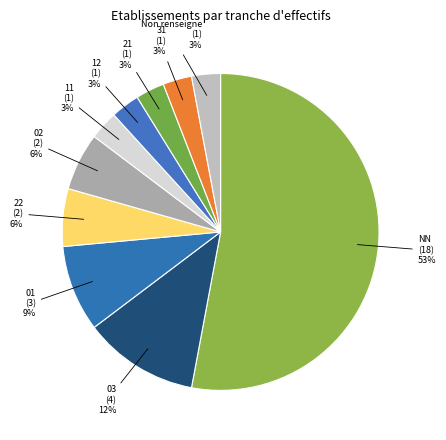

Approximately how many times larger is the value at 22 compared to 03?

0.5